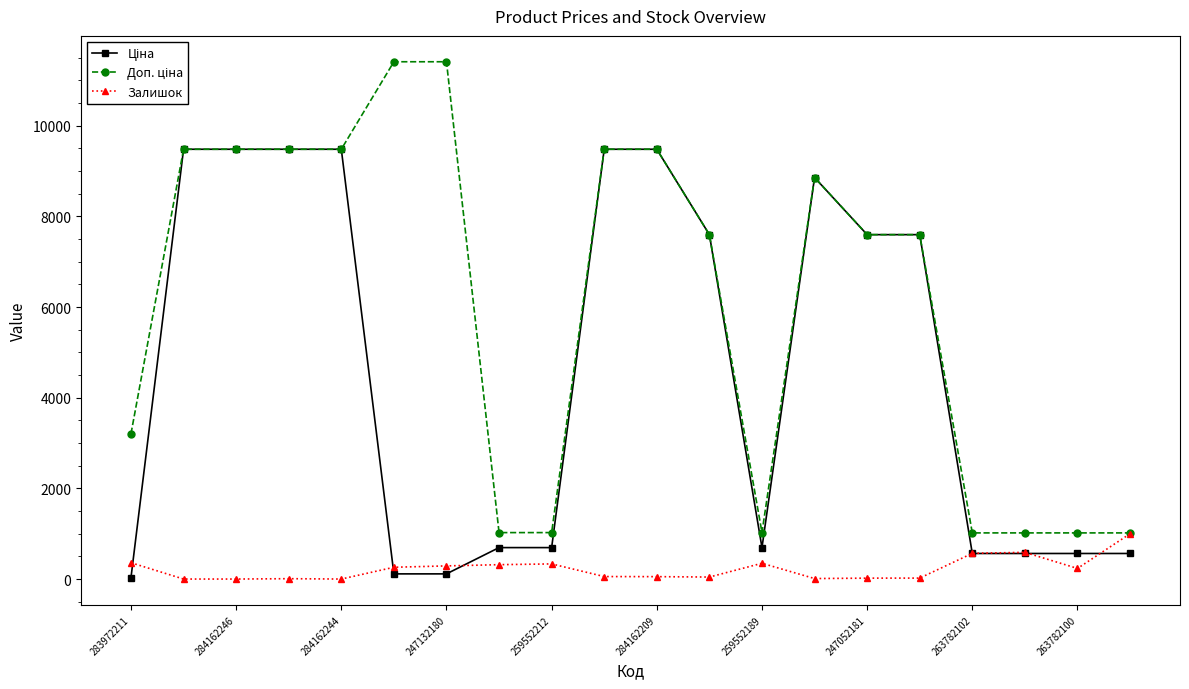

At how many categories does at least one series exceed 2582?

13